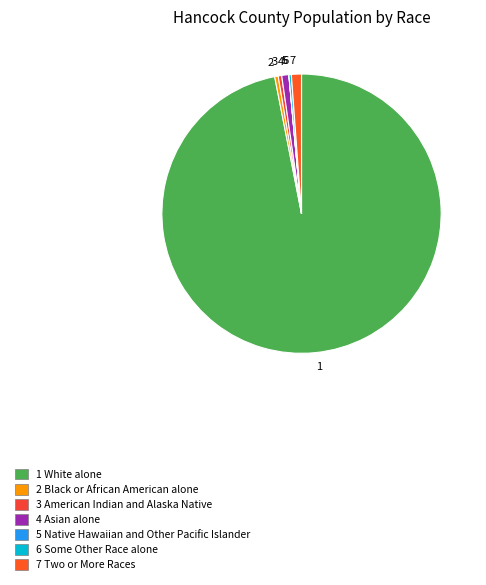

Is there any slice that represents more than half of the pie?

Yes